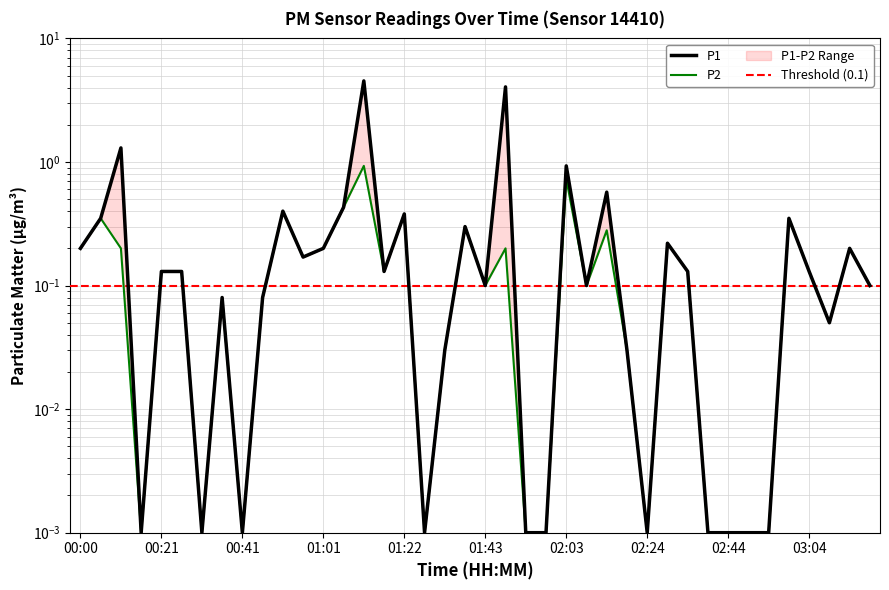

True or false: P1 has a value of 0.0 at 01:58.

True